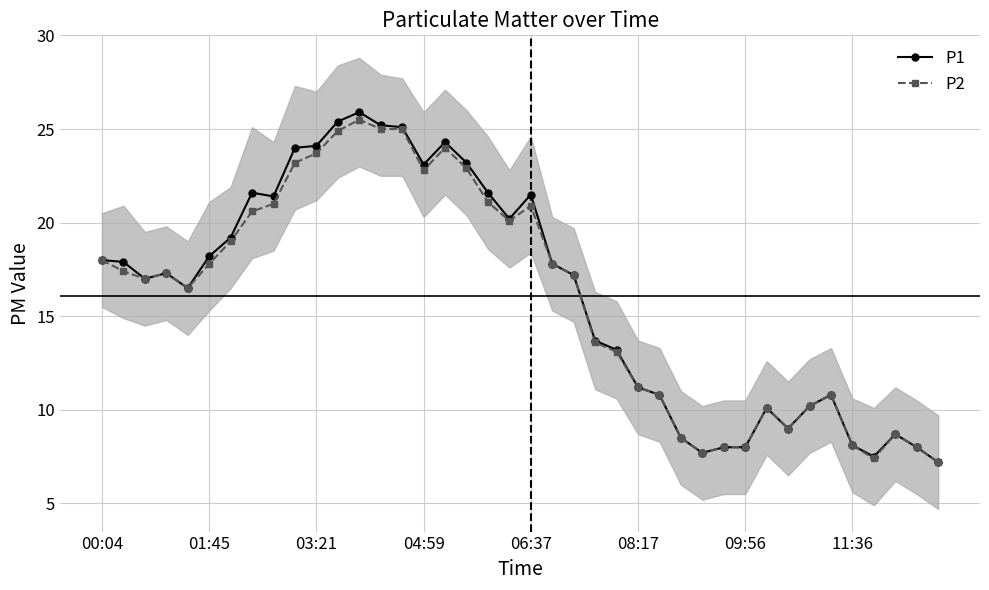

What is the minimum value for P1?

7.2